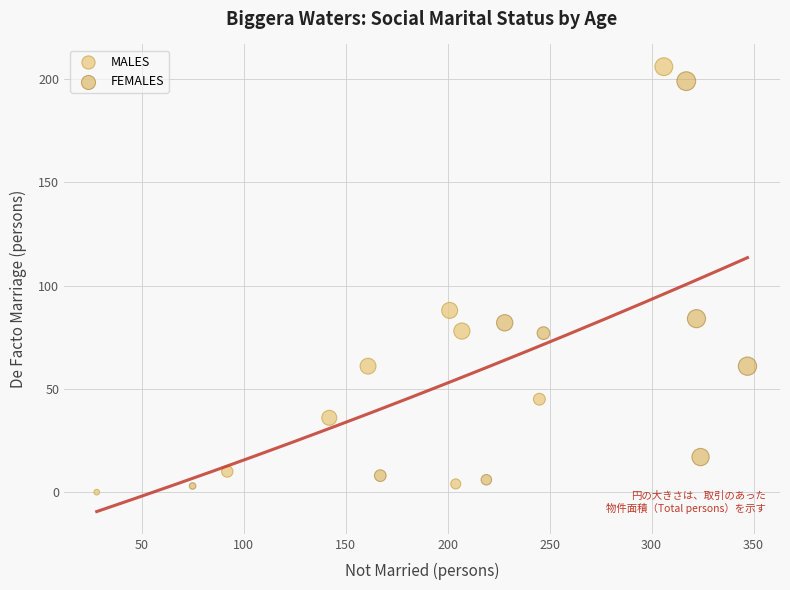

Which series reaches the minimum Y coordinate?

MALES